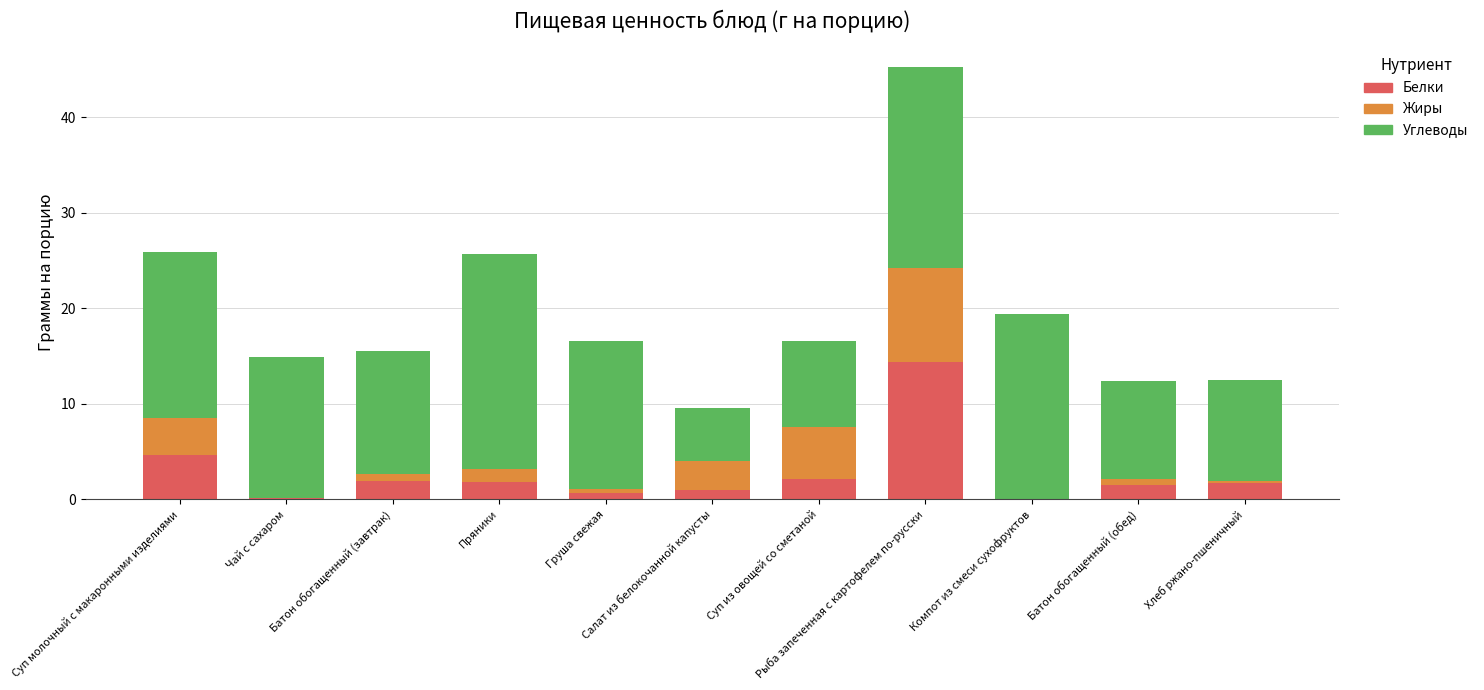

What is the sum of all Белки values?

29.7